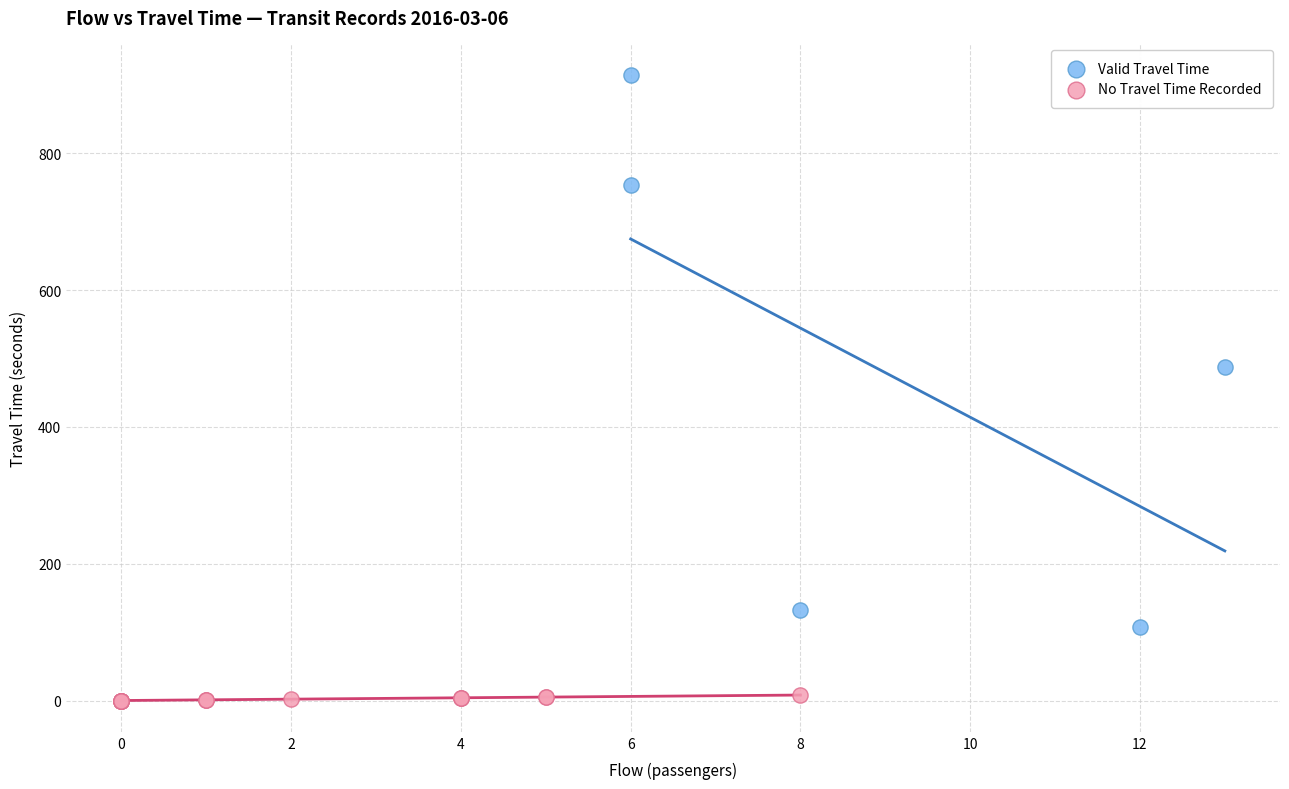

Which series reaches the maximum Y coordinate?

Valid Travel Time